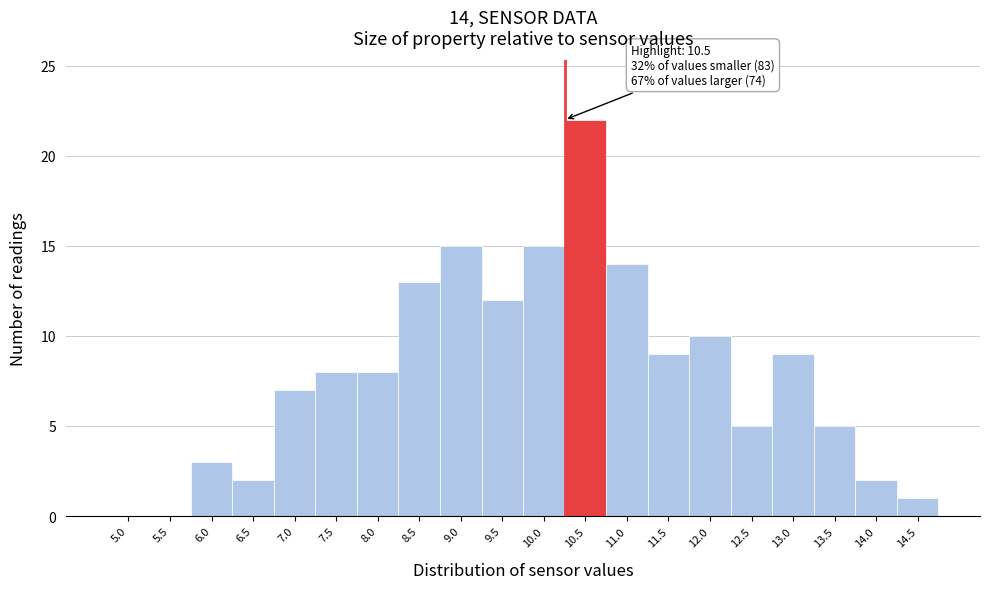

Reading left to right, transcribe all the data shown in this chart.

5.0=0	5.5=0	6.0=3	6.5=2	7.0=7	7.5=8	8.0=8	8.5=13	9.0=15	9.5=12	10.0=15	10.5=22	11.0=14	11.5=9	12.0=10	12.5=5	13.0=9	13.5=5	14.0=2	14.5=1